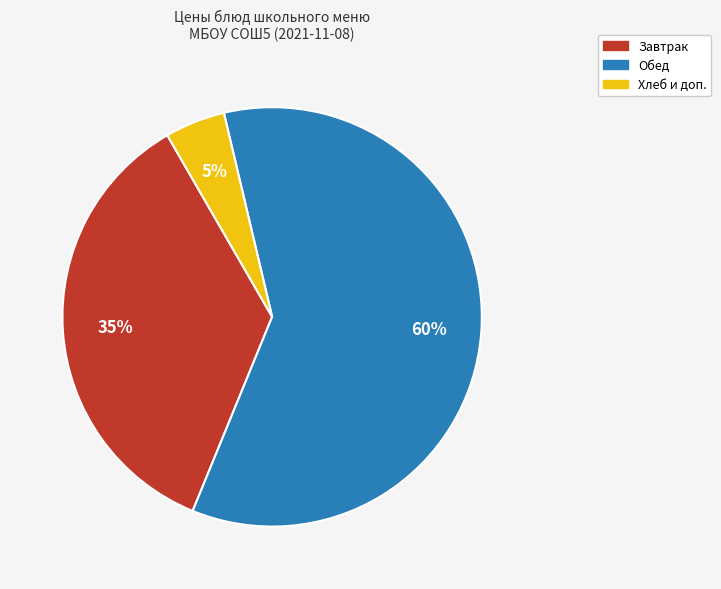

Does any single category account for the majority?

Yes